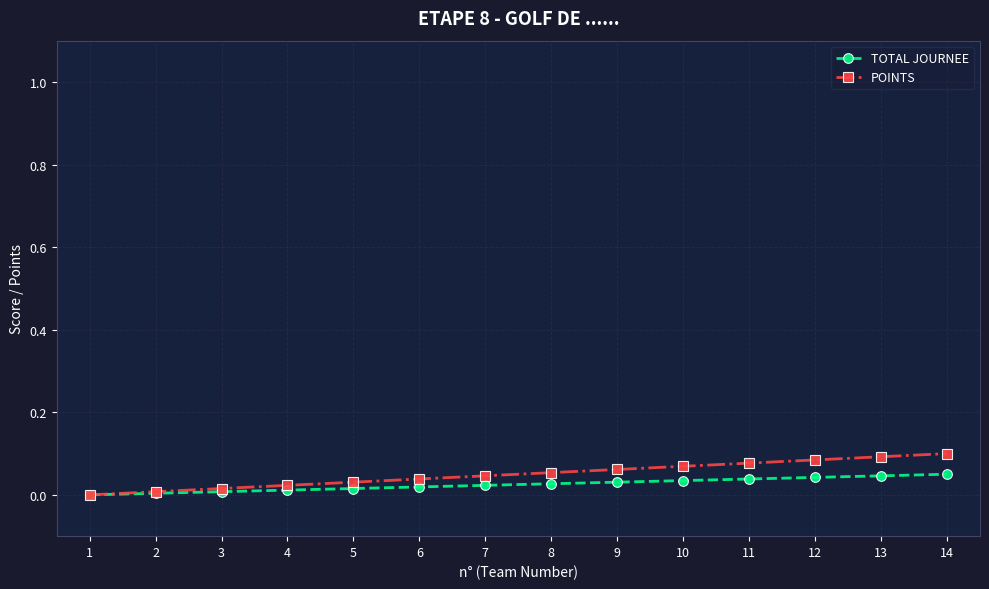

Which series has the largest range (max minus min)?

POINTS